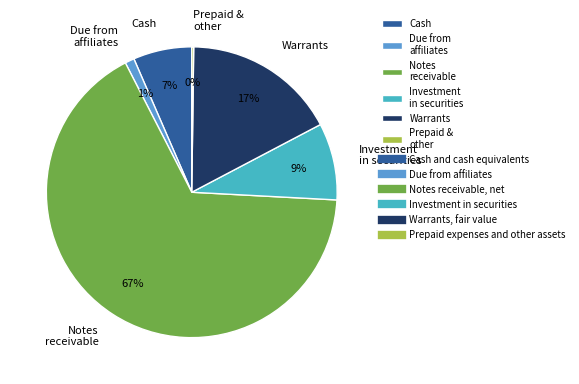

Which has a higher value, Due from affiliates or Investment in securities?

Investment in securities